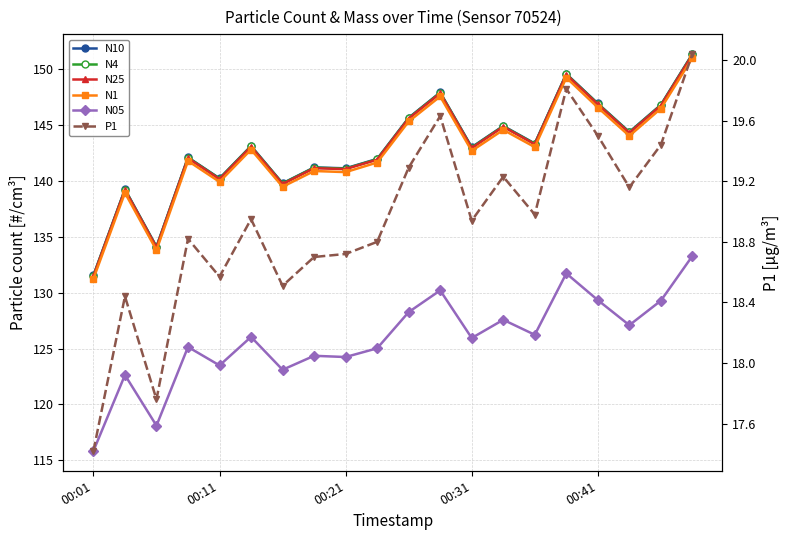

Where is N25 nearest to the value 141?

00:21